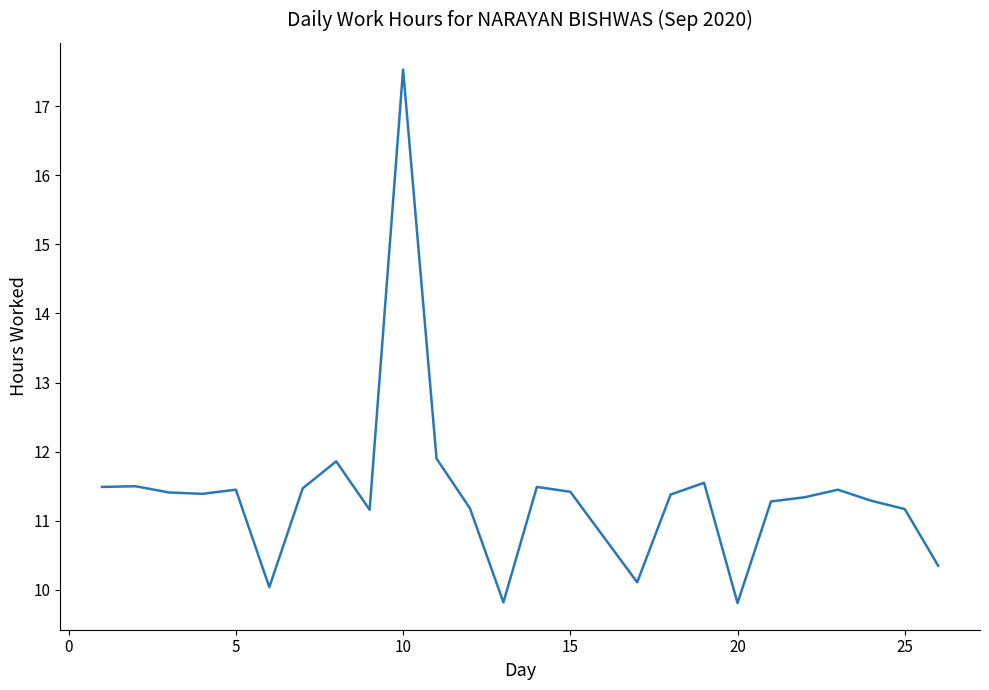

What is the maximum value shown in the chart?

17.5